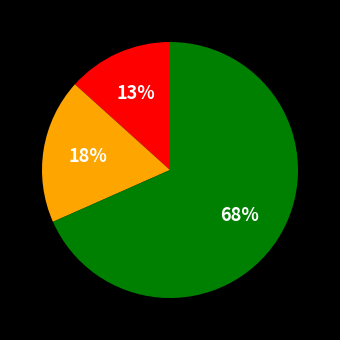

To the nearest percent, what is the average slice percentage?

33%